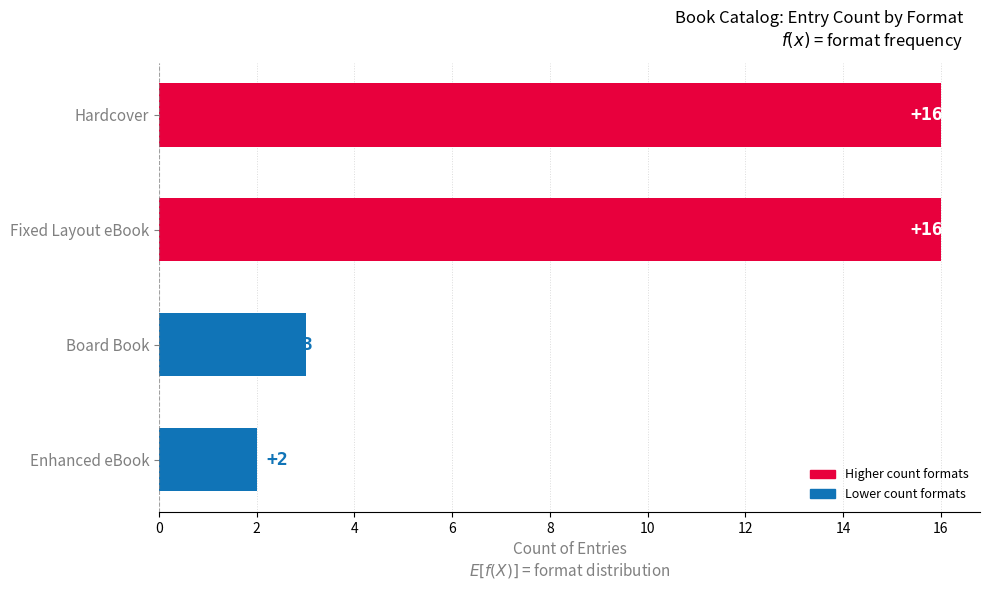

What is the change in value from Fixed Layout eBook to Enhanced eBook?

-14